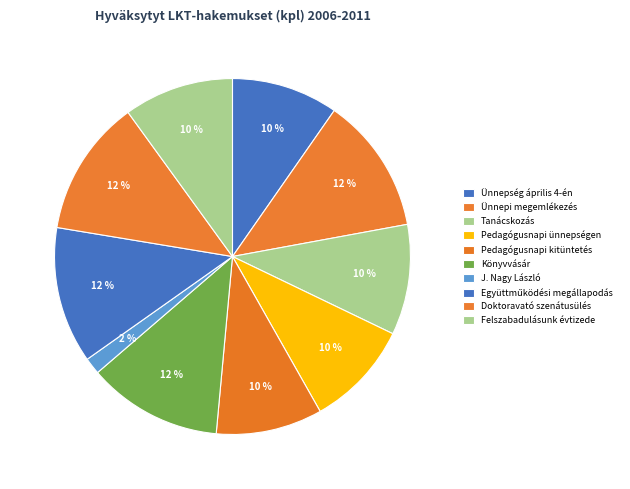

Count the number of slices in the pie.

10